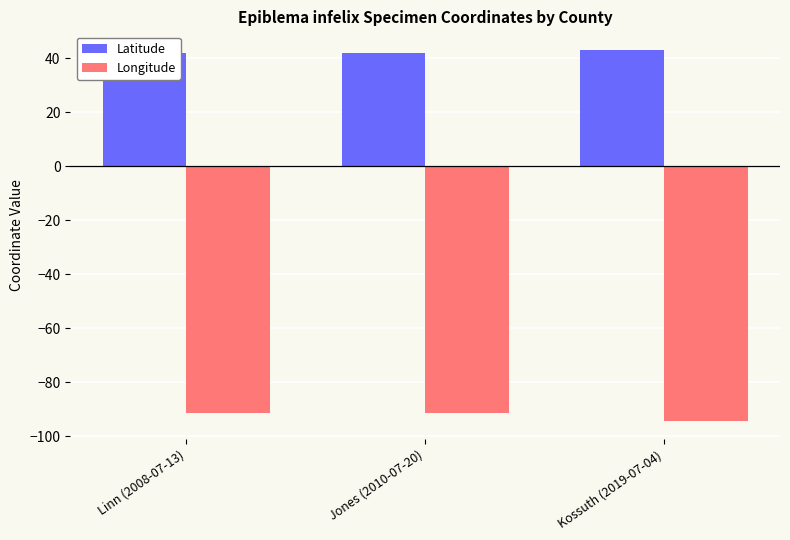

Rank the series by their maximum value, from highest to lowest.

Latitude, Longitude